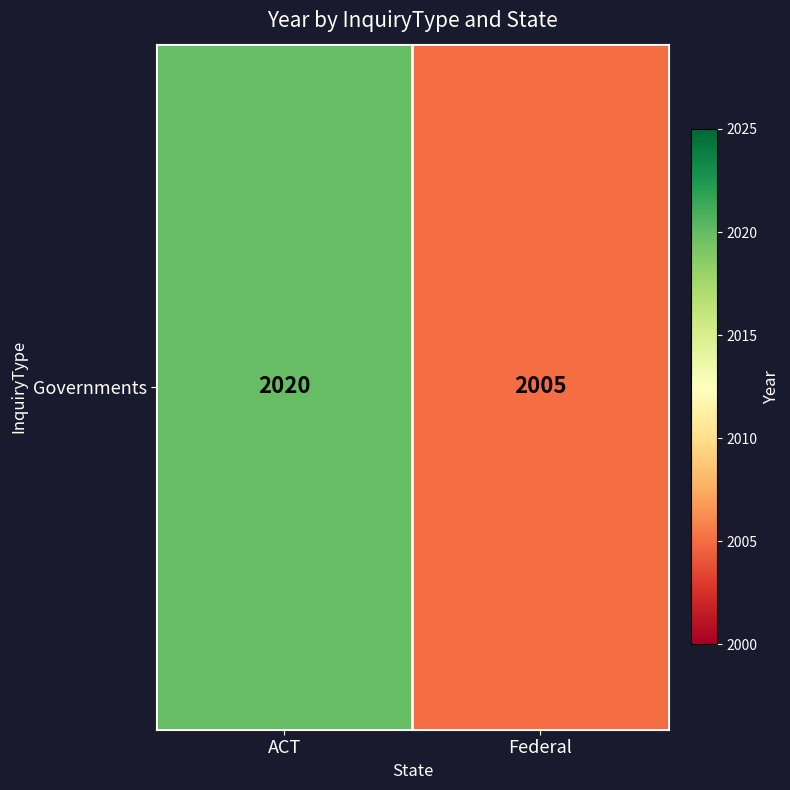

Rank the categories by value from lowest to highest.

Federal, ACT